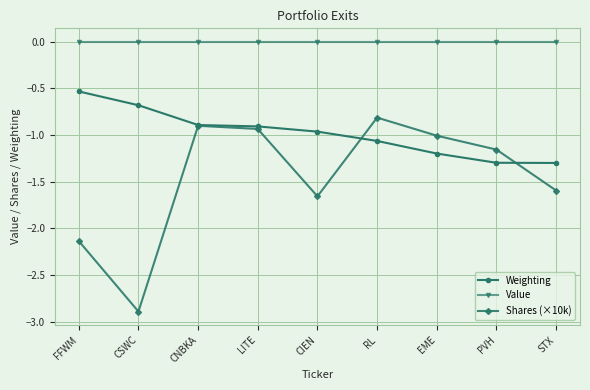

At which label is Weighting closest to 0?

FFWM